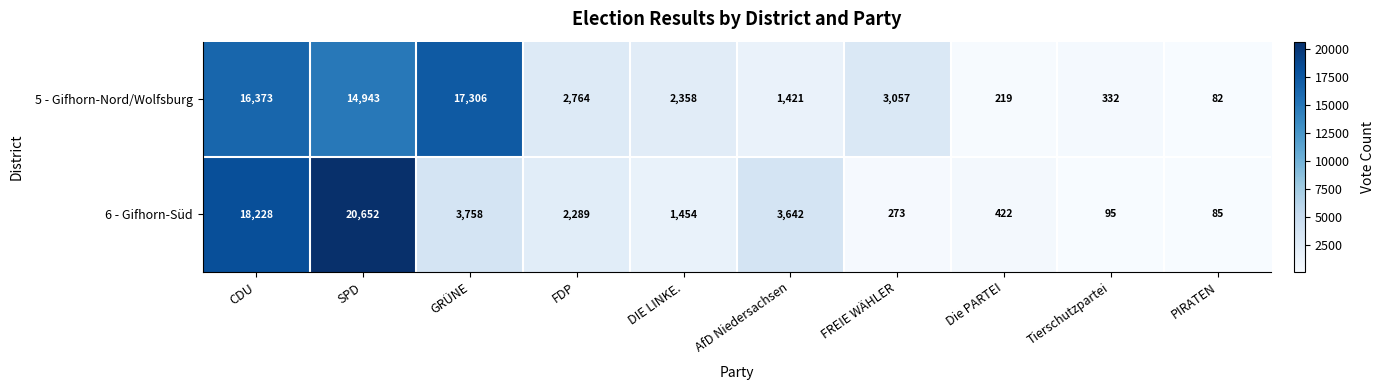

What is the difference between the second highest and minimum values in the 5 - Gifhorn-Nord/Wolfsburg series?

16291